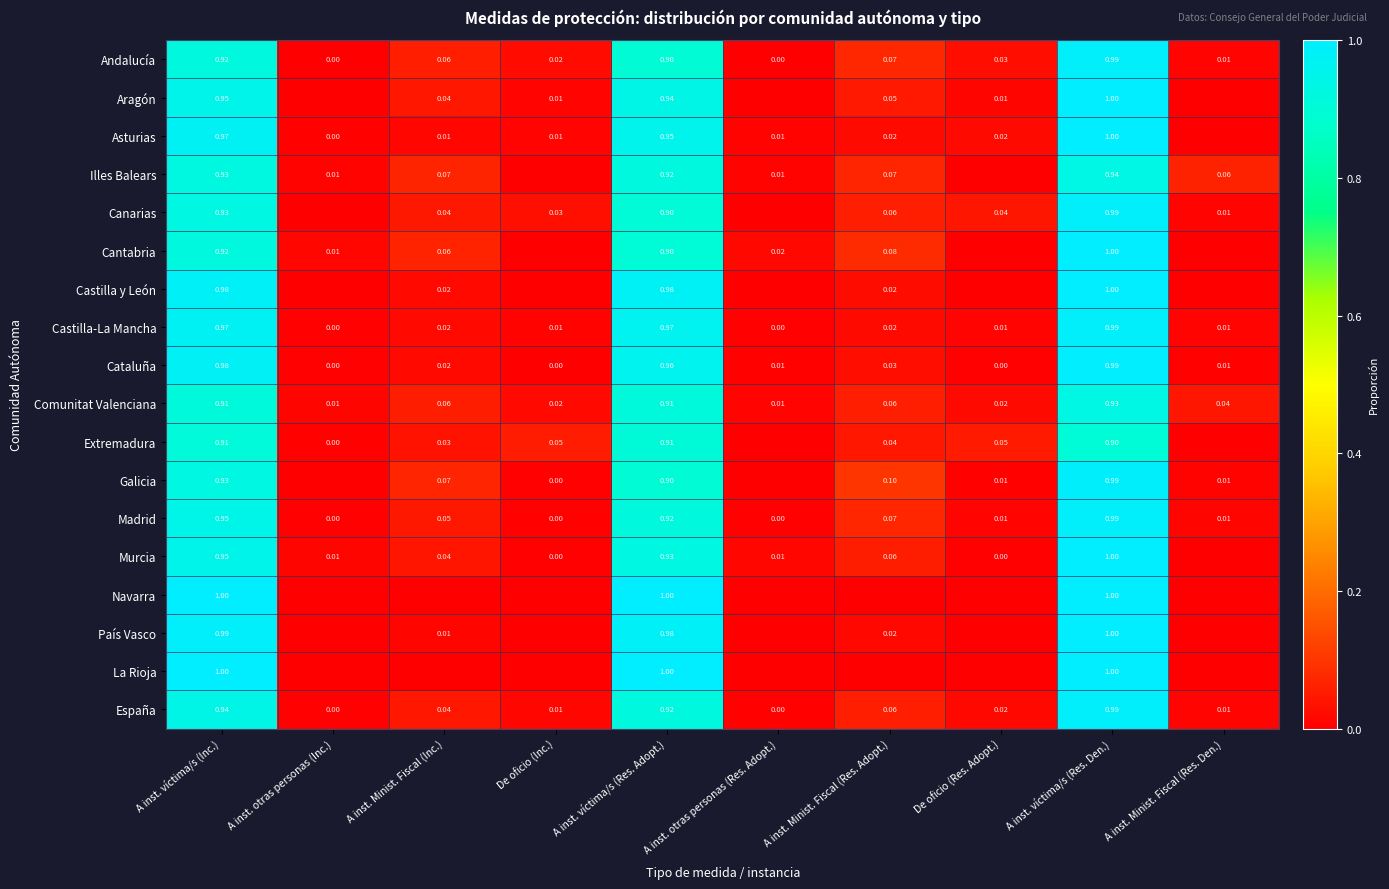

Is the value of España at A inst. víctima/s (Res. Adopt.) greater than the value of Aragón at A inst. Minist. Fiscal (Inc.)?

Yes